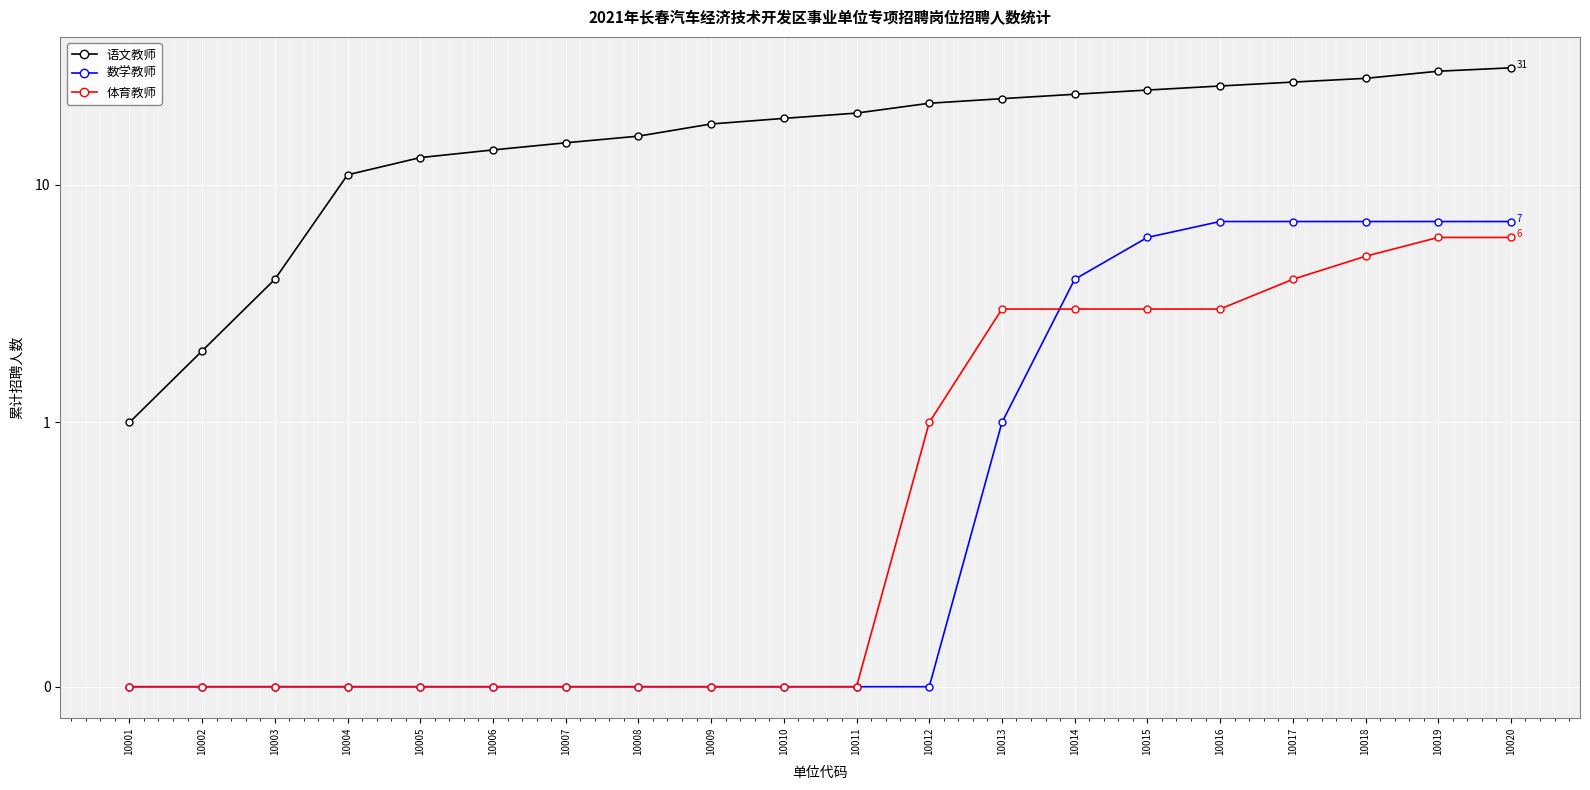

List the labels in order of 数学教师 value, largest first.

10016, 10017, 10018, 10019, 10020, 10015, 10014, 10013, 10001, 10002, 10003, 10004, 10005, 10006, 10007, 10008, 10009, 10010, 10011, 10012